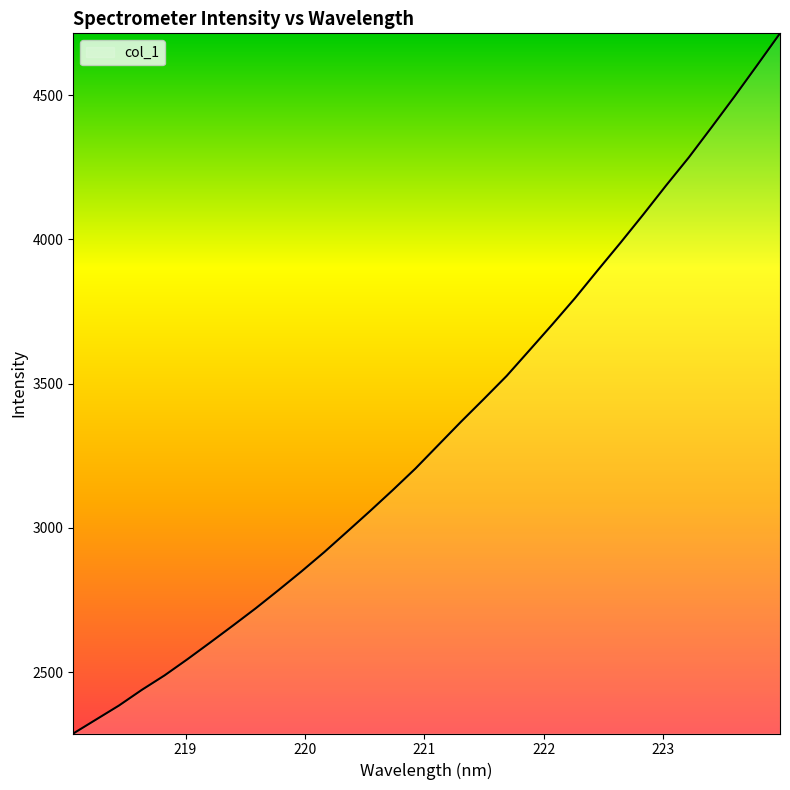

What is the average value?

3336.5